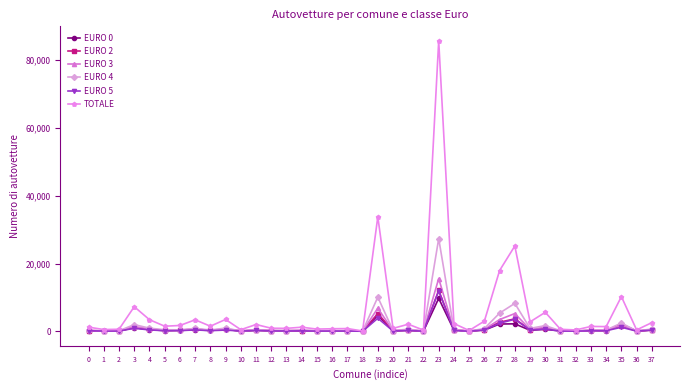

True or false: EURO 3 has more than 0 interior local peaks.

True